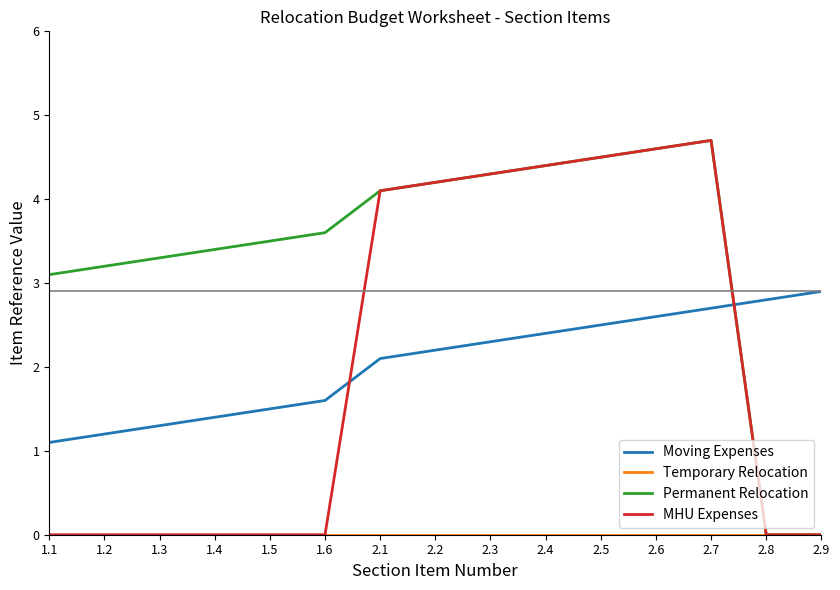

Which series has the largest total across all categories?

Permanent Relocation